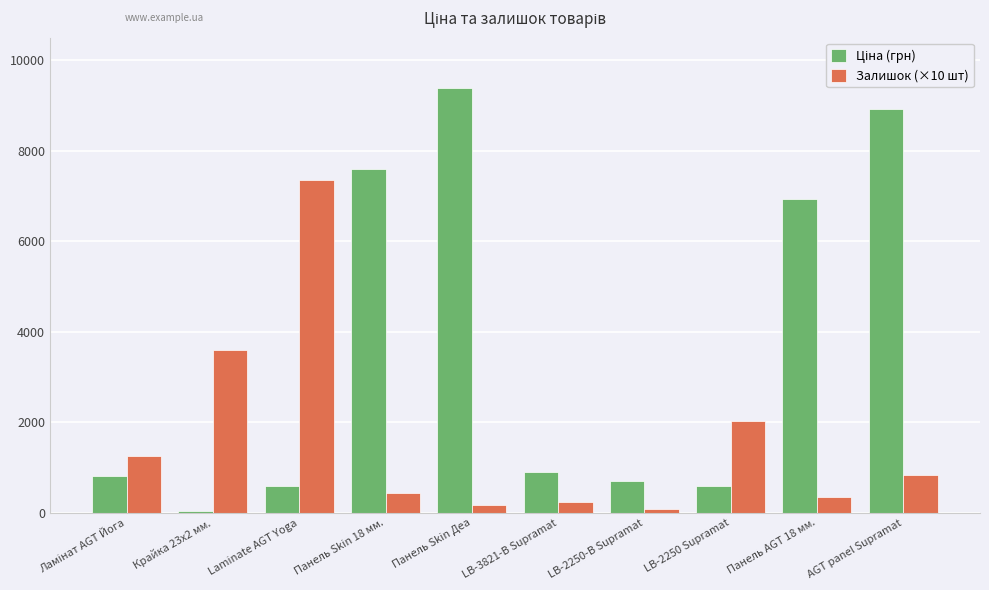

What is the difference between the highest and lowest values at LB-2250 Supramat?

1455.6